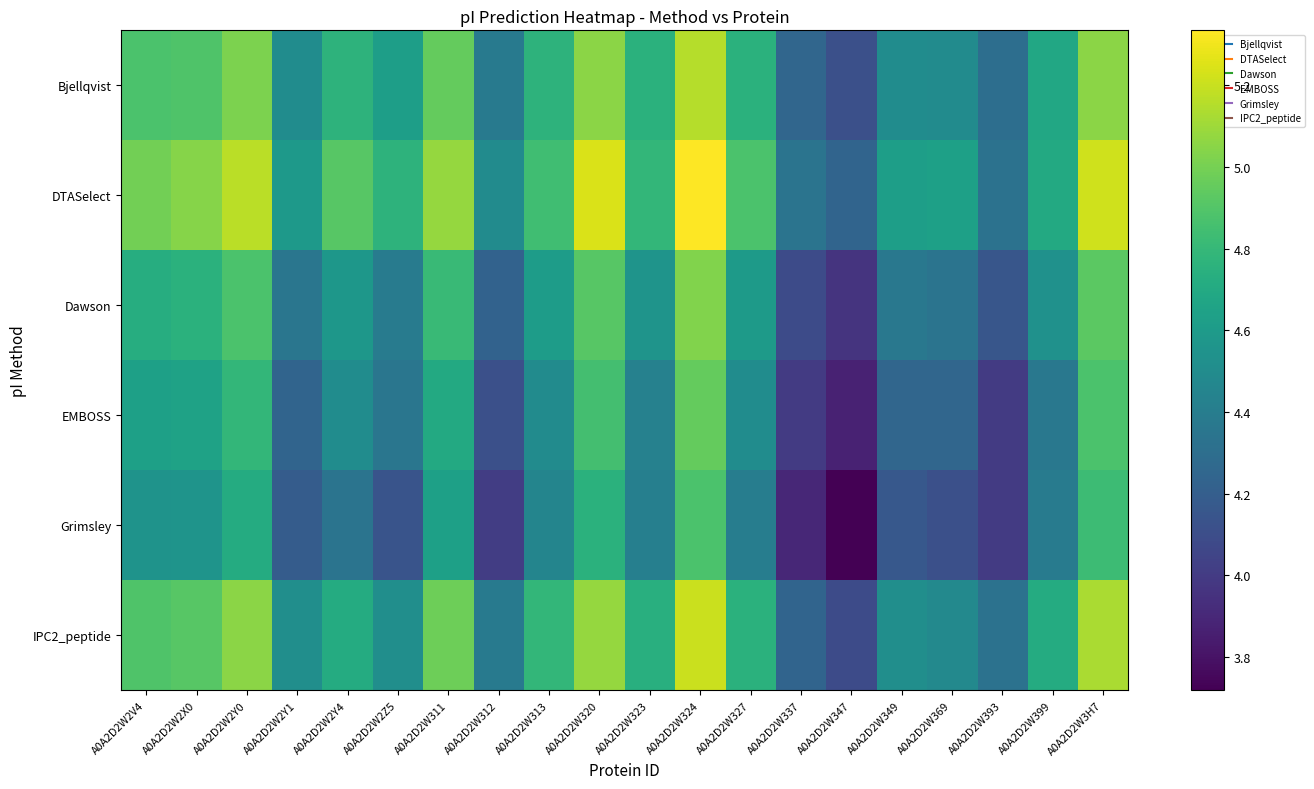

What is the spread (max minus min) of values at A0A2D2W323?

0.4